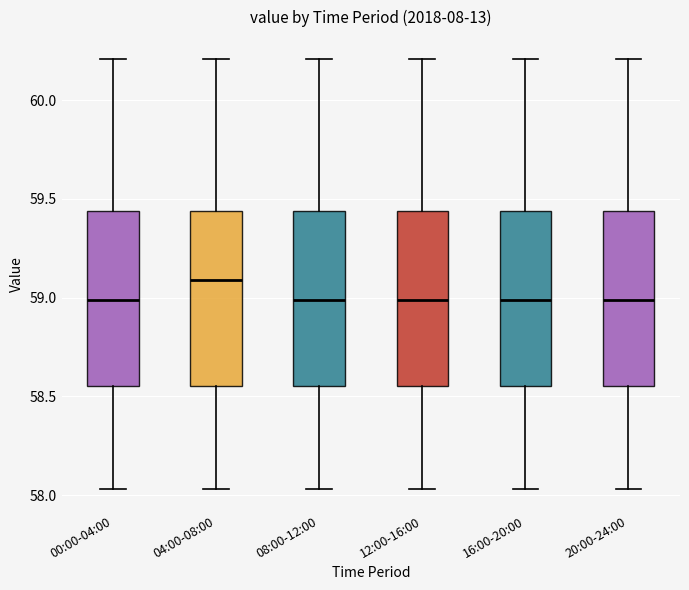

Reading left to right, read every box against the y-axis: the position of its median line, the range the box covers, and the ends of its whiskers. The values are not printed on the chart, so give them approximately, as read against the axis.

00:00-04:00: median 59.00, box 58.55 to 59.45, whiskers 58.05 to 60.20
04:00-08:00: median 59.10, box 58.55 to 59.45, whiskers 58.05 to 60.20
08:00-12:00: median 59.00, box 58.55 to 59.45, whiskers 58.05 to 60.20
12:00-16:00: median 59.00, box 58.55 to 59.45, whiskers 58.05 to 60.20
16:00-20:00: median 59.00, box 58.55 to 59.45, whiskers 58.05 to 60.20
20:00-24:00: median 59.00, box 58.55 to 59.45, whiskers 58.05 to 60.20